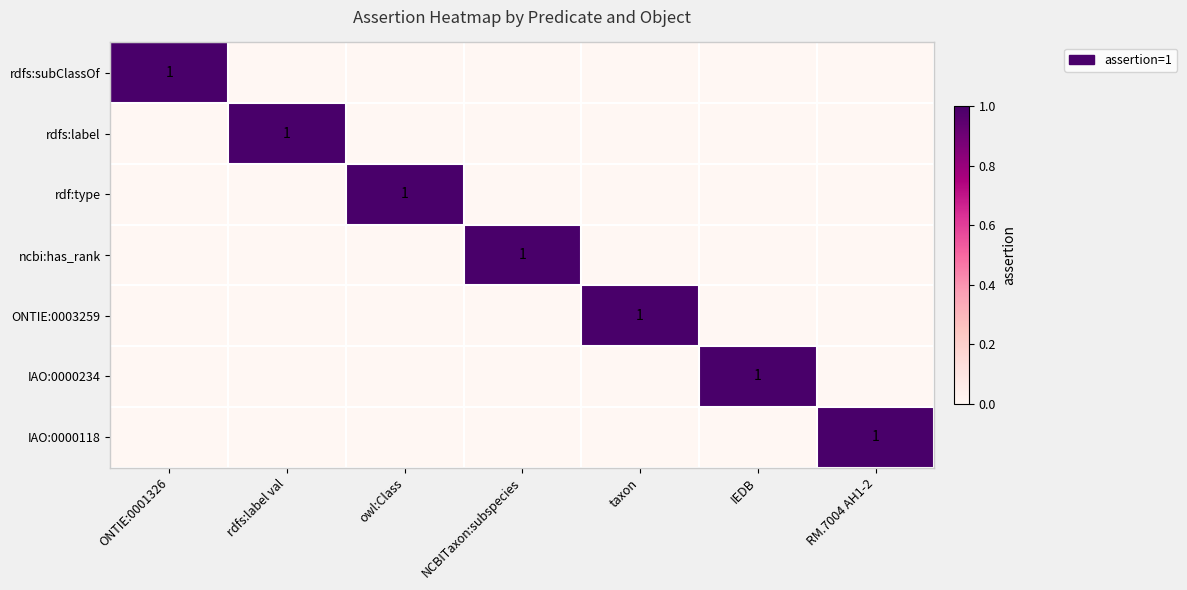

True or false: rdfs:label has a value of 0 at rdfs:label val.

False